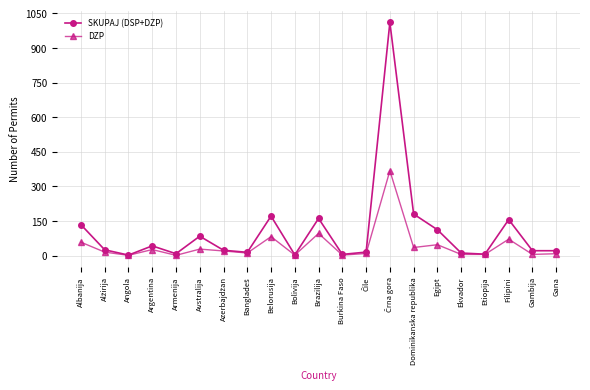

How many series are shown in this chart?

2